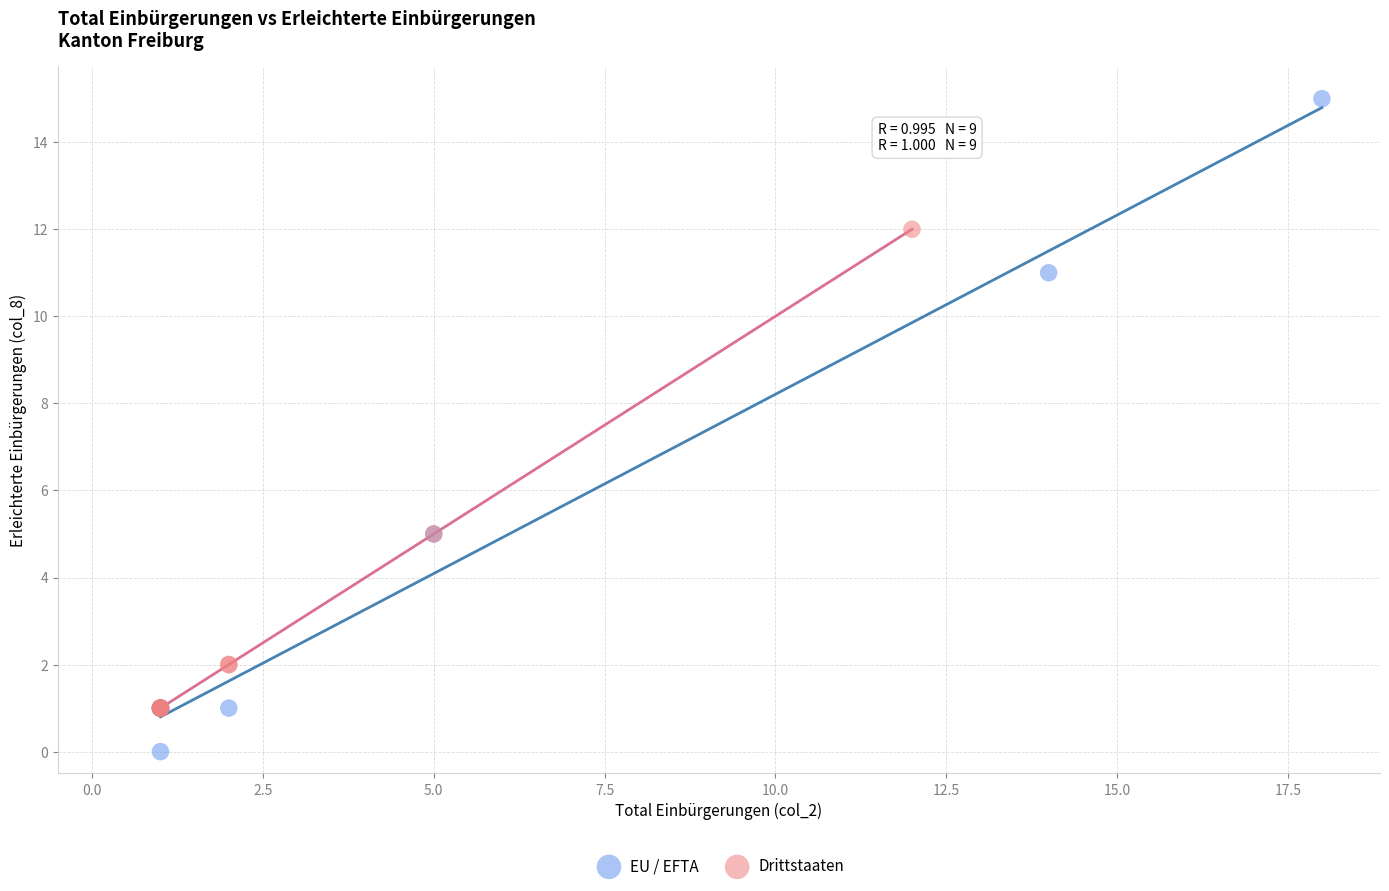

Which series contains the highest Y value?

EU / EFTA